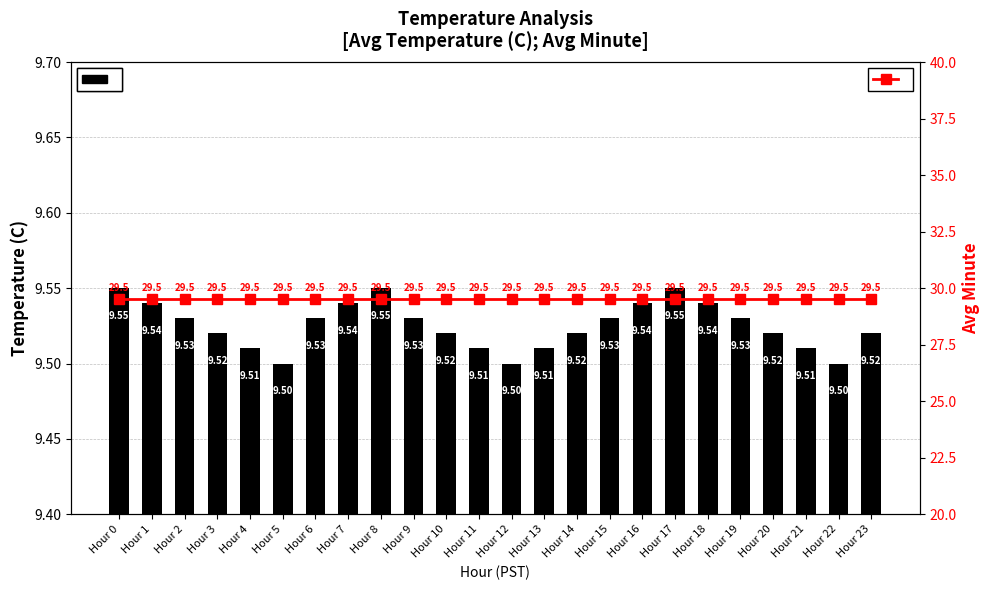

Count the number of categories in the chart.

24